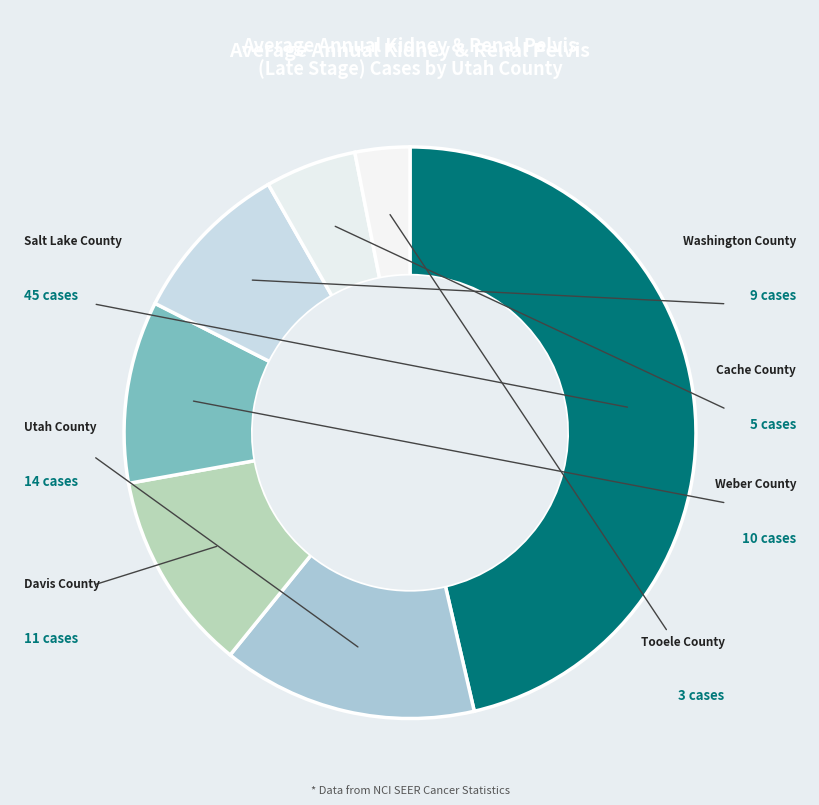

To the nearest percent, what is the combined percentage of Davis County and Tooele County?

14%